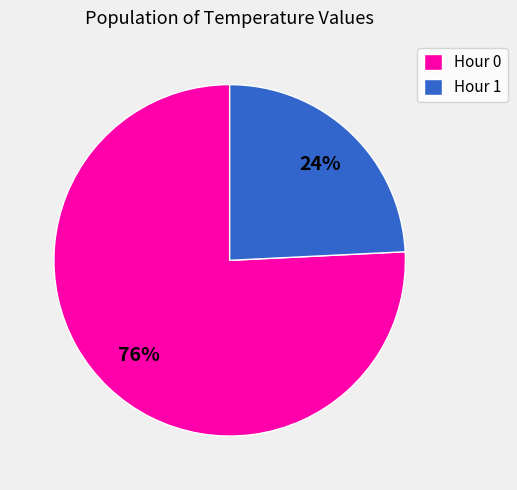

Is the sum of Hour 0 and Hour 1 greater than half?

Yes